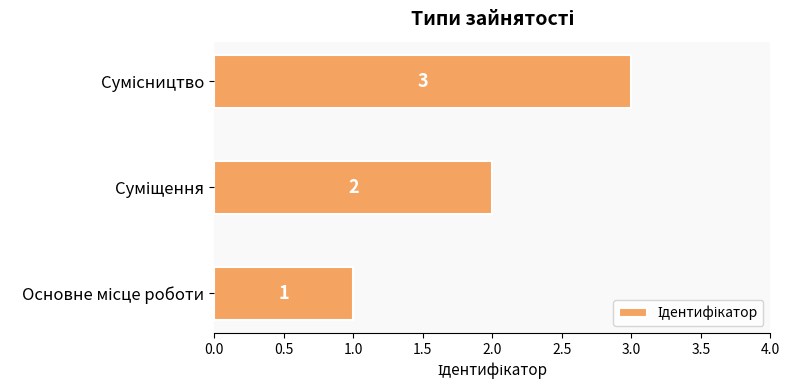

What is the sum of all values?

6